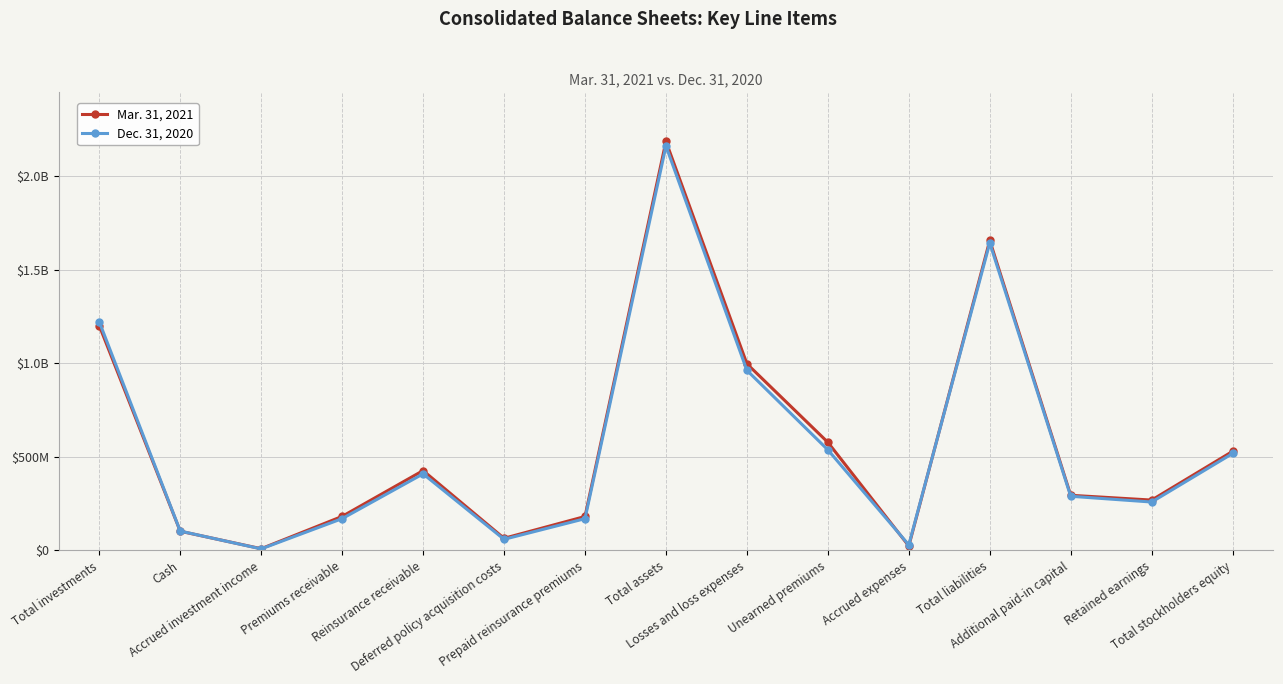

What is the sum of all Mar. 31, 2021 values?

8697459326